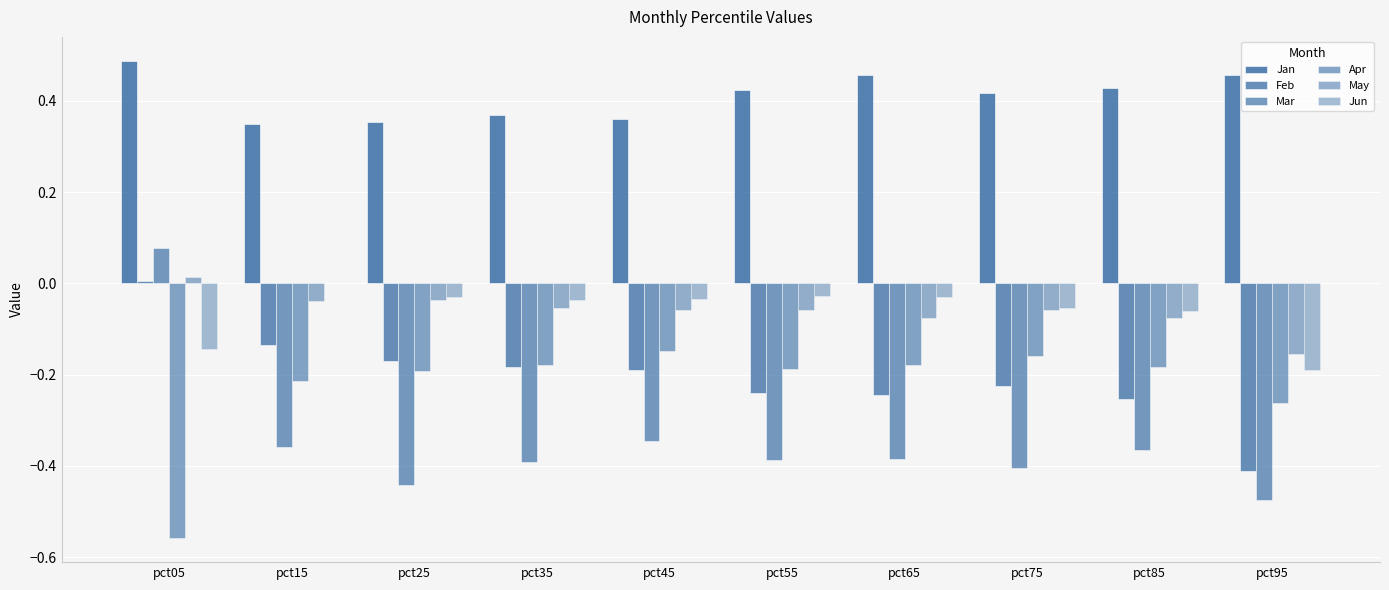

What is the average value of the Jun series?

-0.1